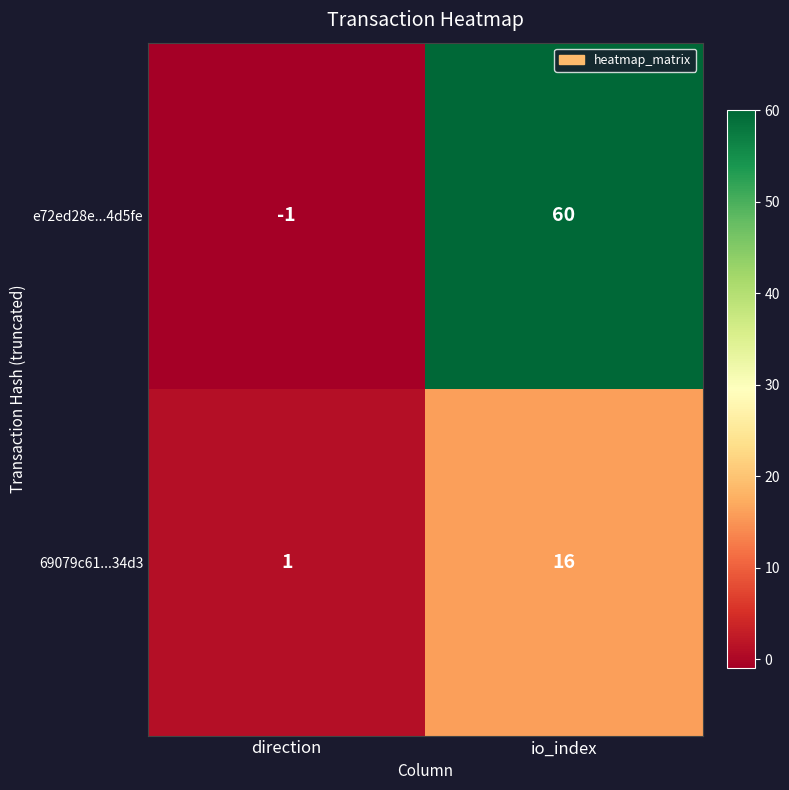

How many values in e72ed28e...4d5fe are above zero?

1